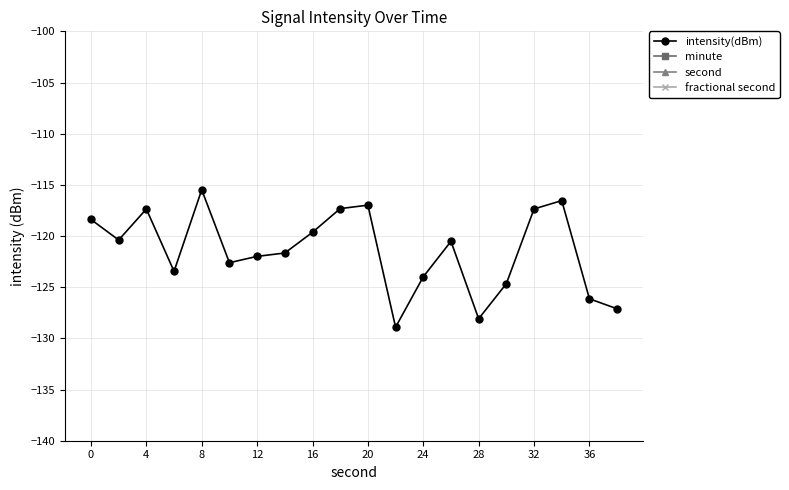

Is this an area chart (filled region under the line)?

No